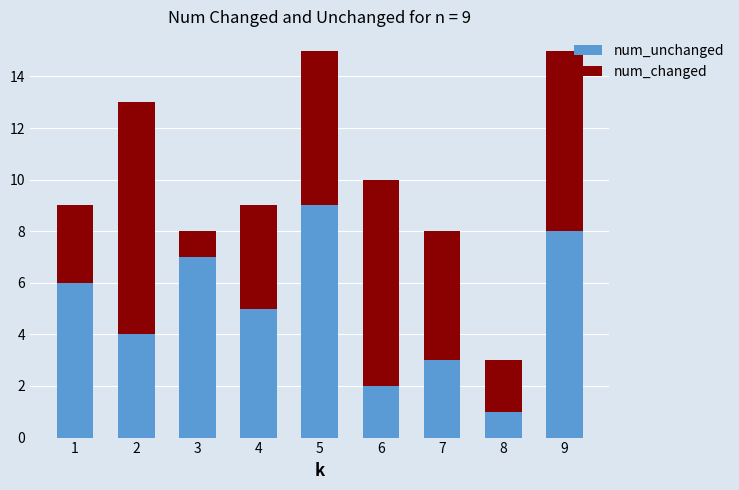

What is the average value of the num_unchanged series?

5